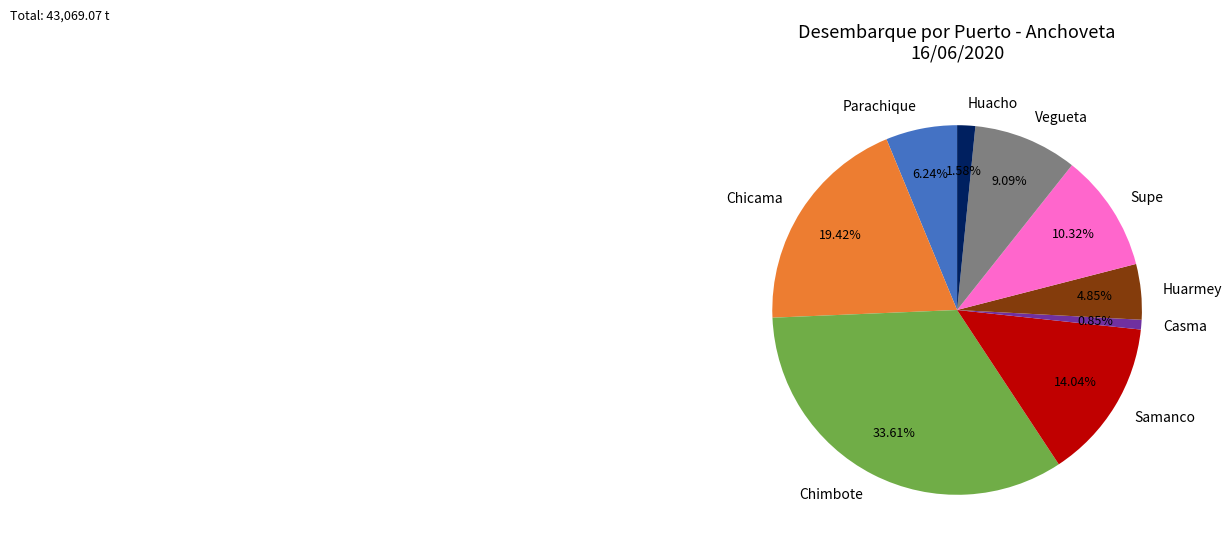

Which has a higher value, Chicama or Chimbote?

Chimbote